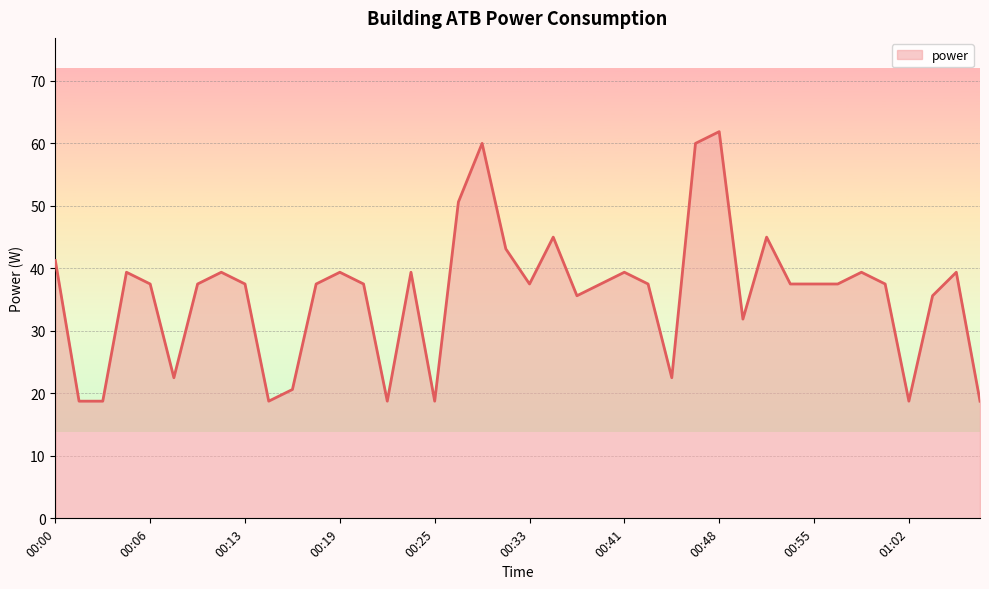

What is the minimum value shown in the chart?

18.8